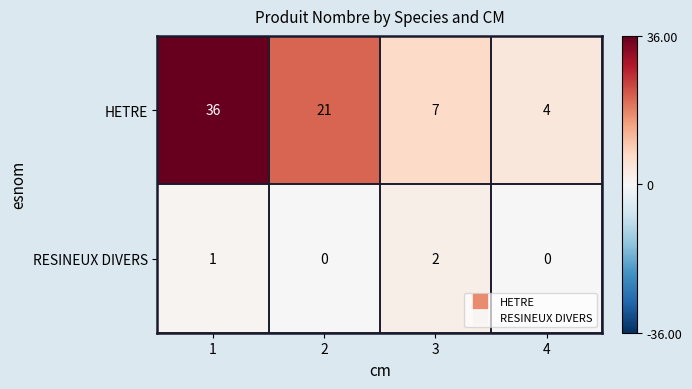

What is the total value across all series at 2?

21